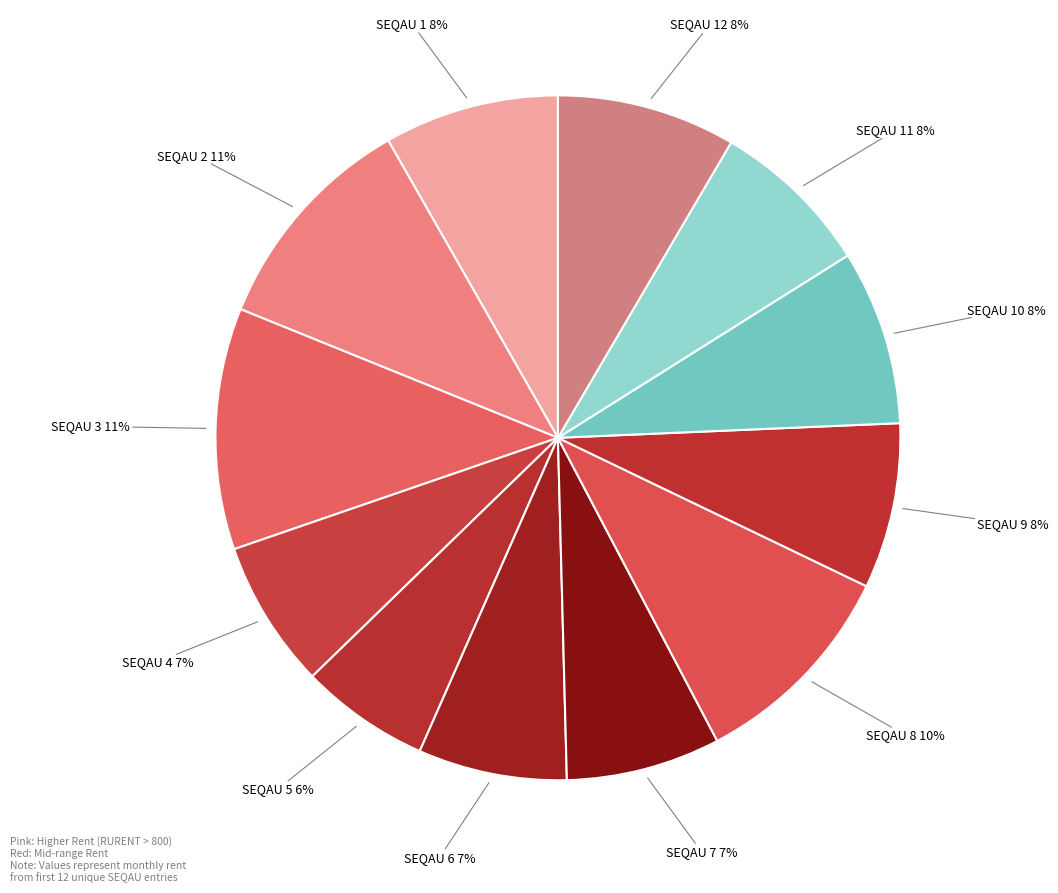

Count the number of slices in the pie.

12